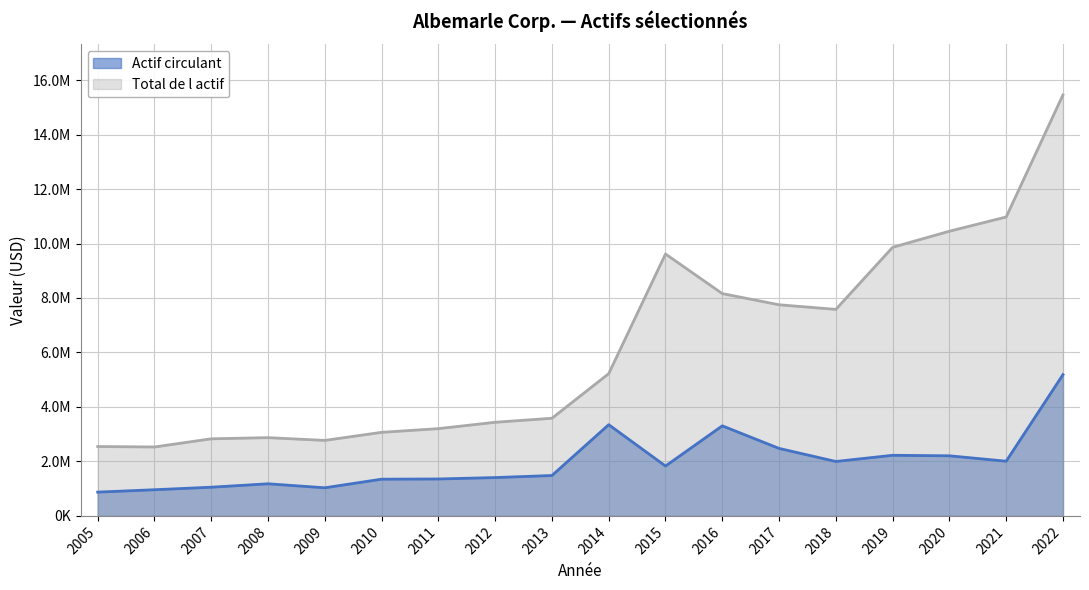

What is the total value across all series at 2019?

12085972